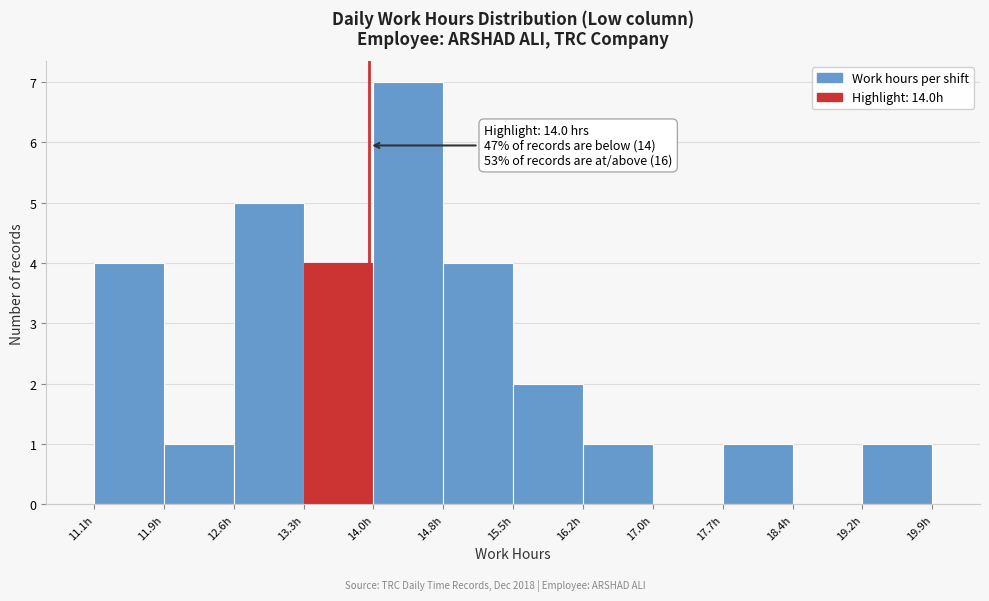

Which range on the x-axis has the tallest bar?

14.0 to 14.8